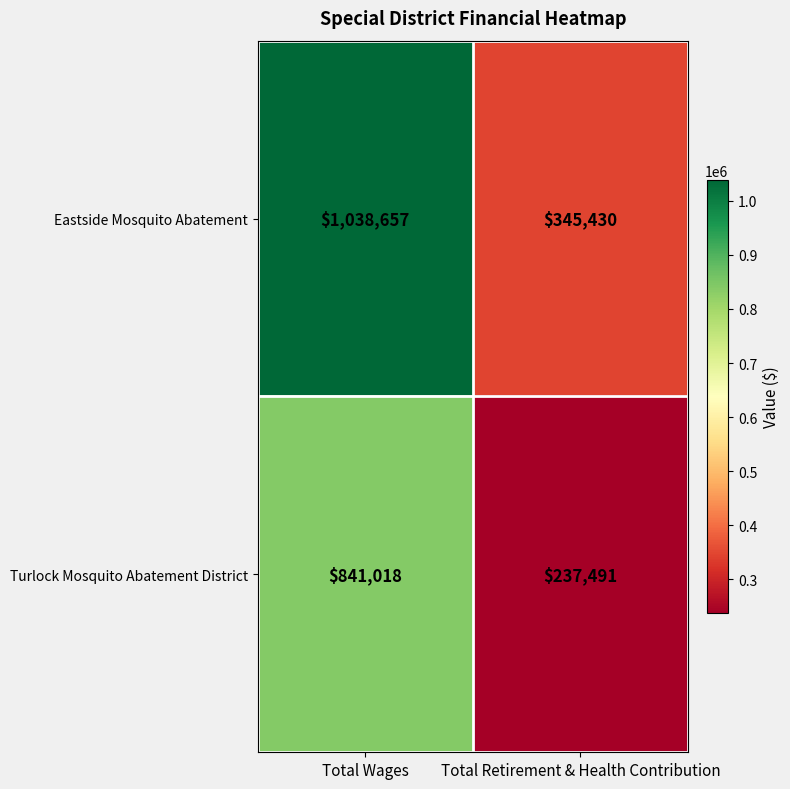

List the series in order of their overall mean, lowest first.

Turlock Mosquito Abatement District, Eastside Mosquito Abatement